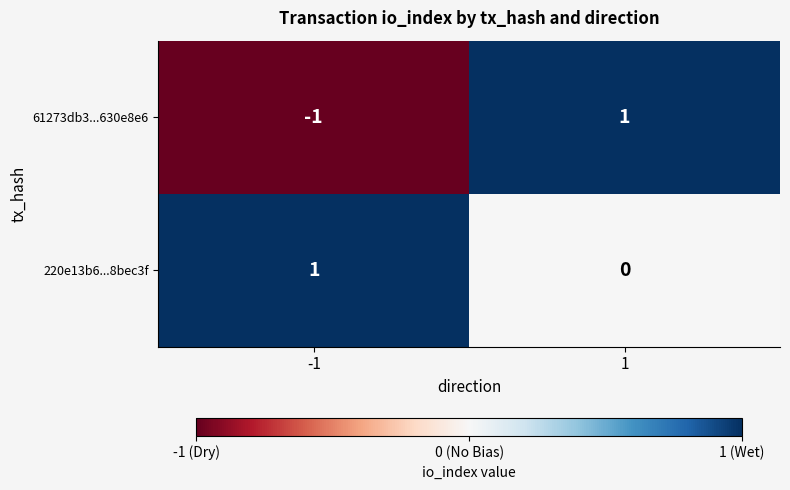

Which series has the largest total across all categories?

220e13b6...8bec3f